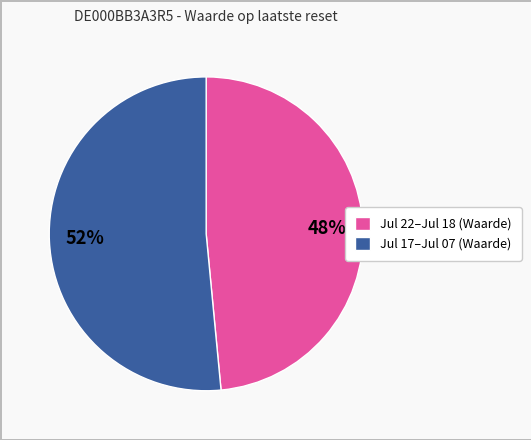

To the nearest percent, what is the average slice percentage?

50%